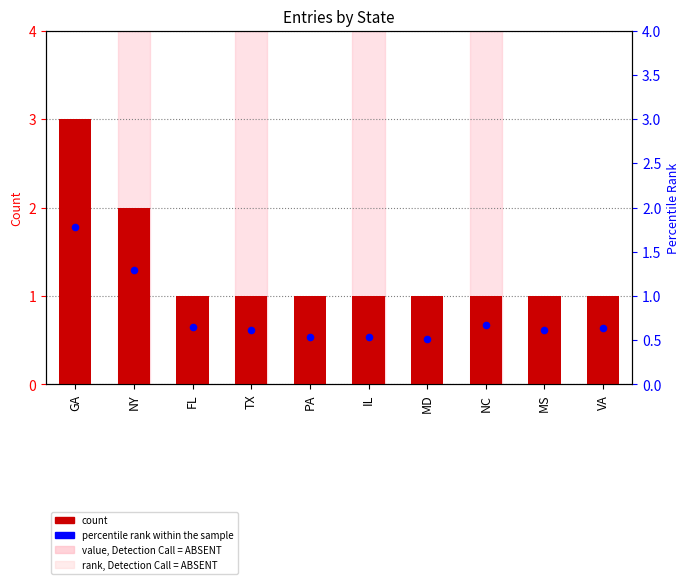

Which series reaches the maximum Y coordinate?

count